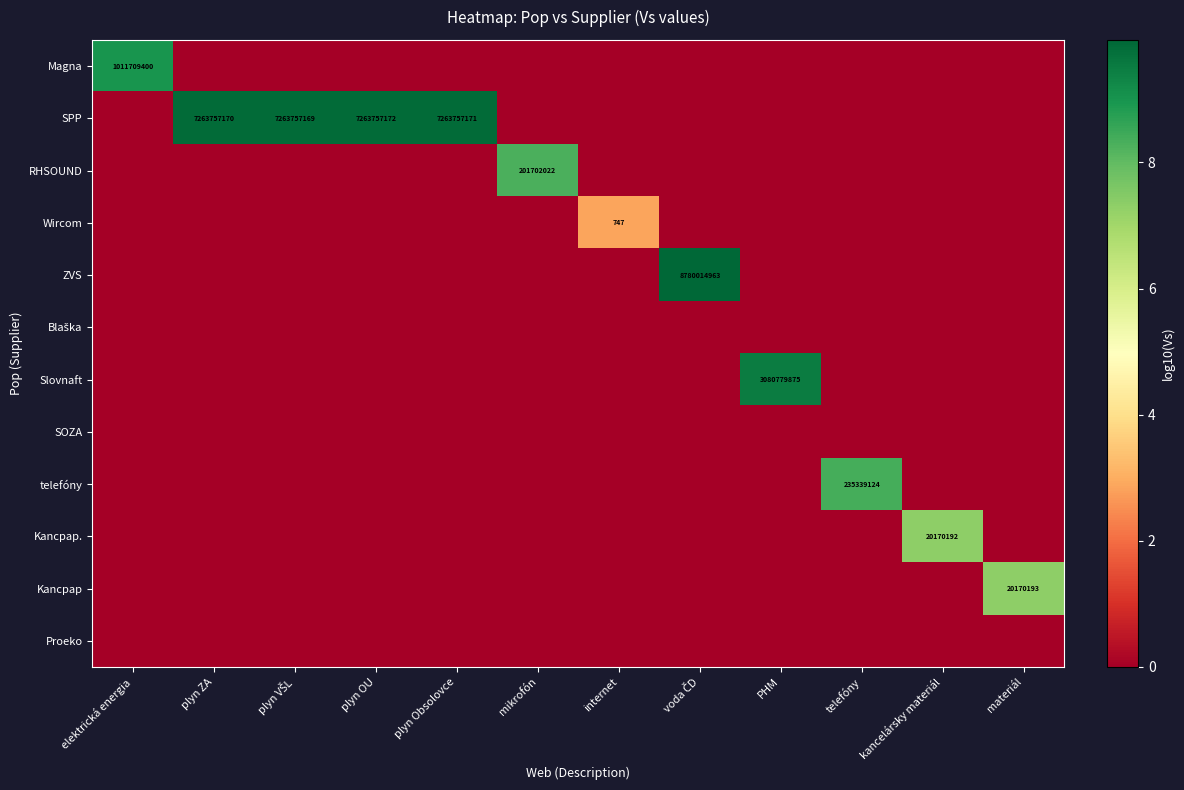

What is the spread (max minus min) of values at mikrofón?

8.3